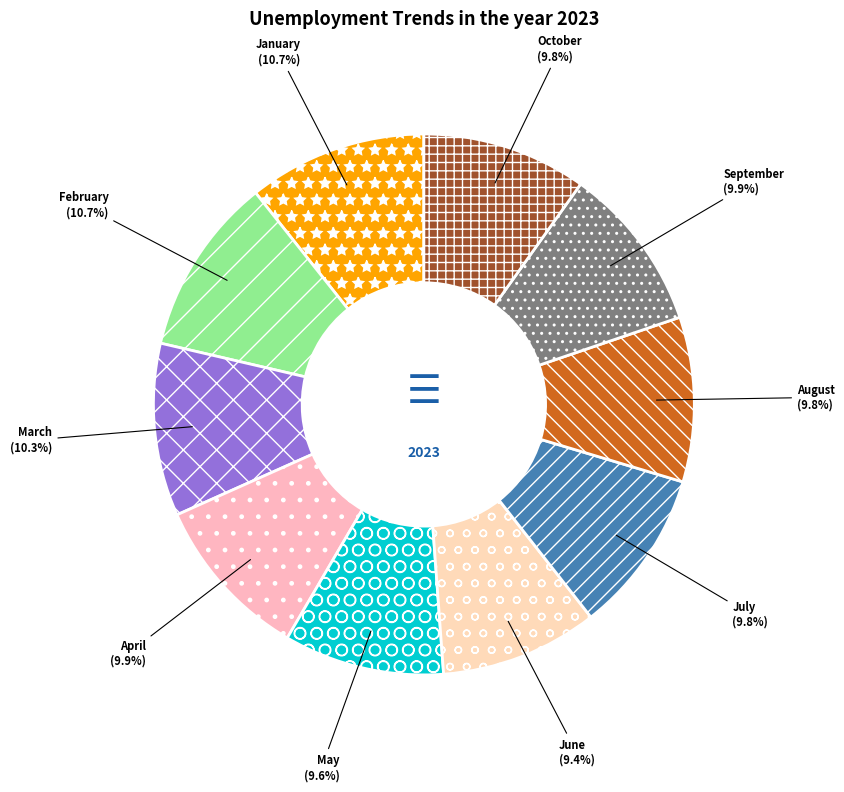

What percentage is the July slice, to the nearest percent?

10%